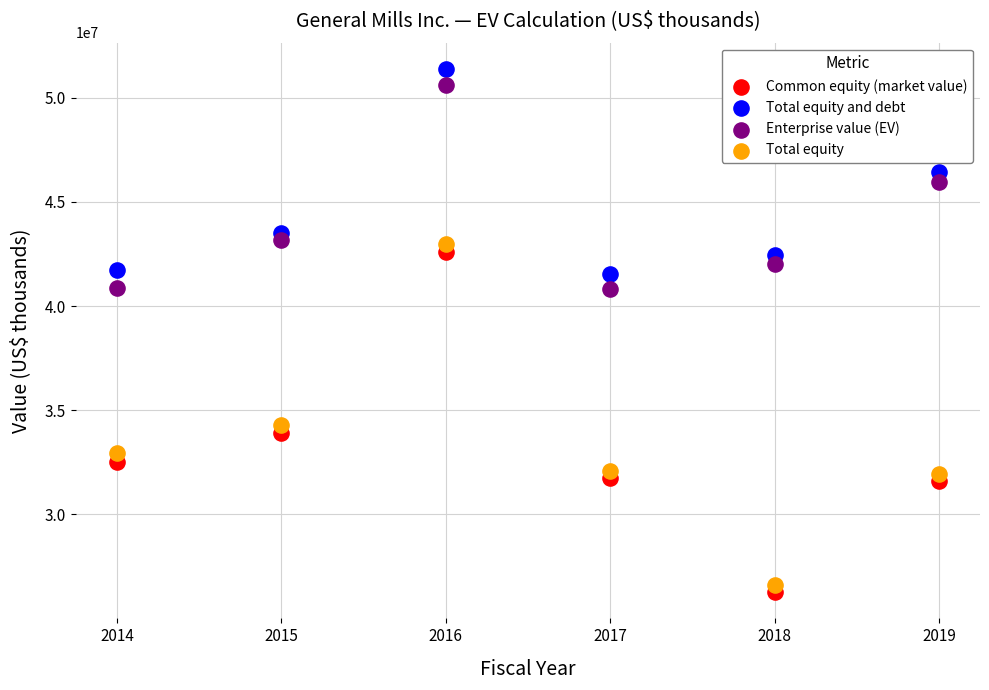

Which series has the largest Y range (max minus min)?

Total equity